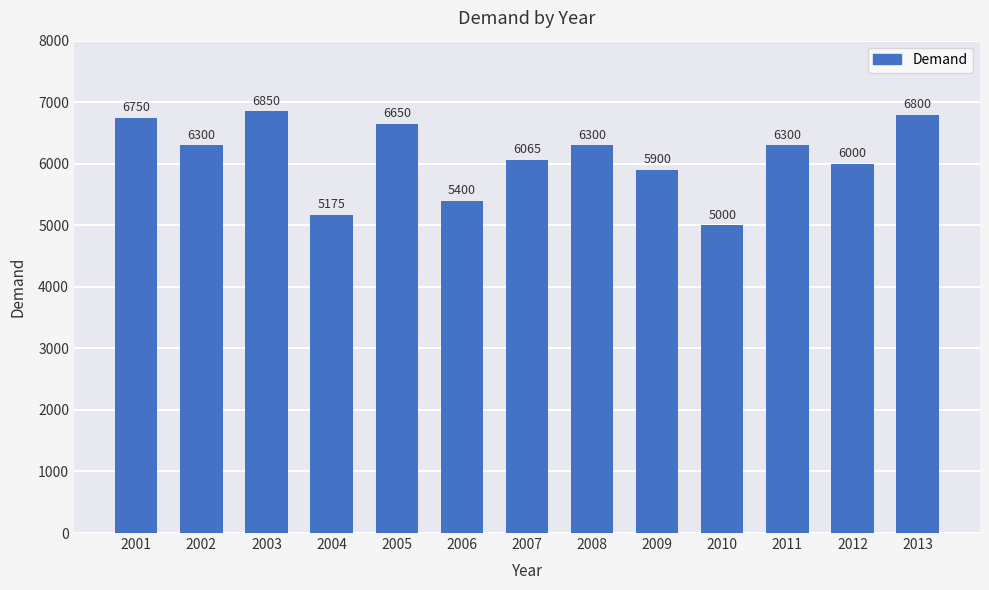

What is the sum of all values?

79490